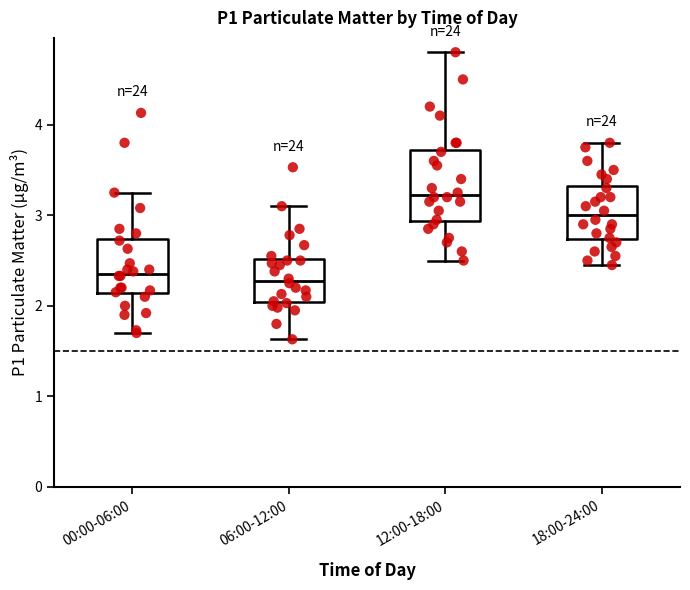

Where does the upper whisker of the box for 00:00-06:00 end on the y-axis? The values are not printed on the chart, so give them approximately, as read against the axis.

3.3